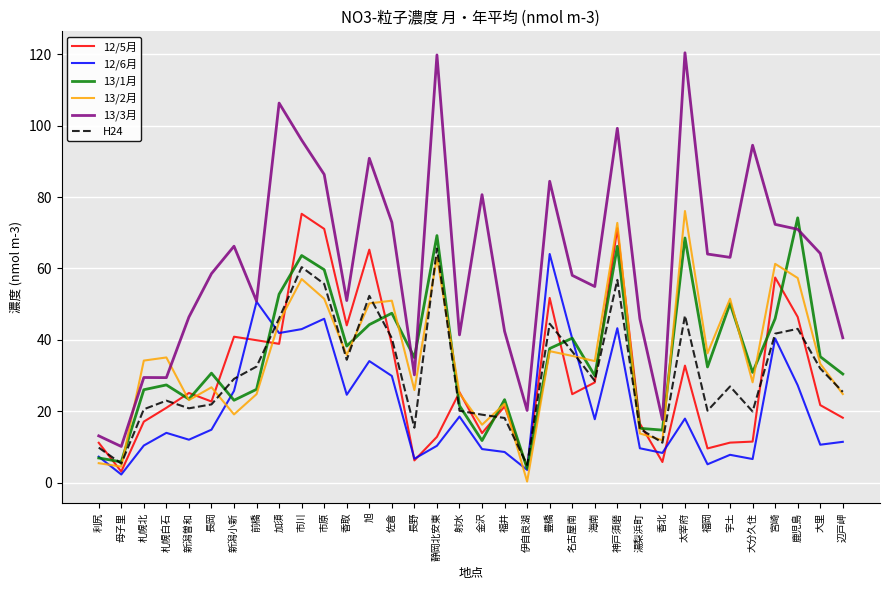

Where is the first local minimum for 13/1月?

母子里